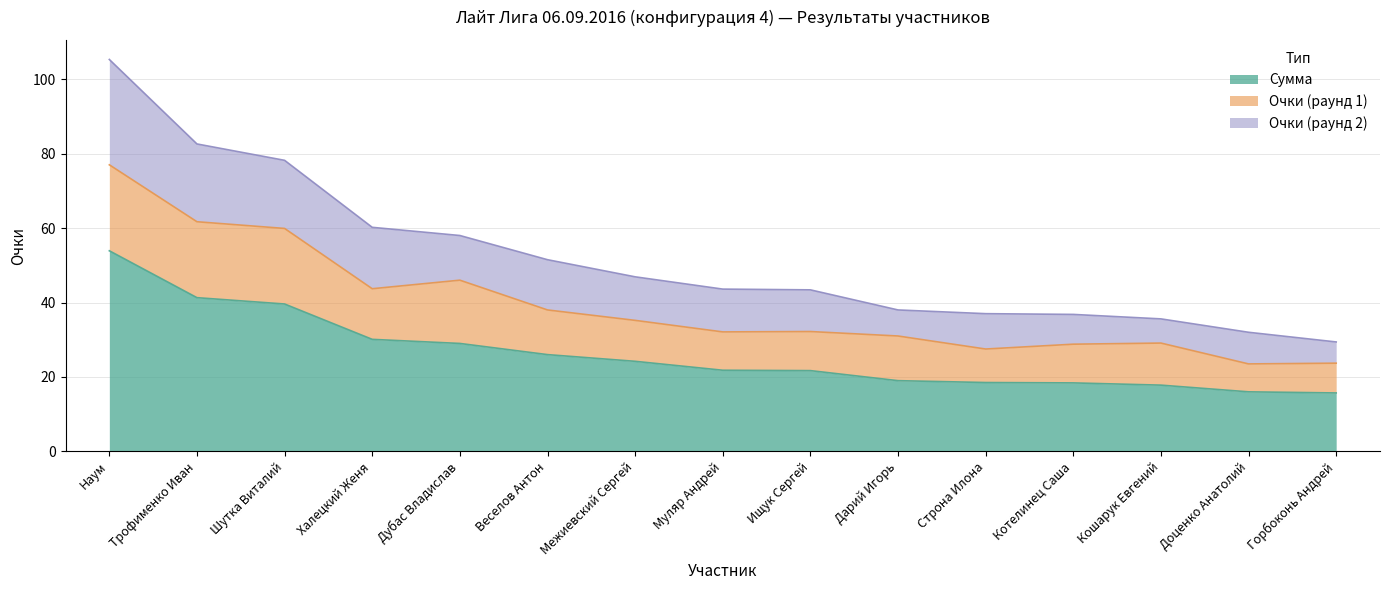

Does the chart display data point markers on the line(s)?

No